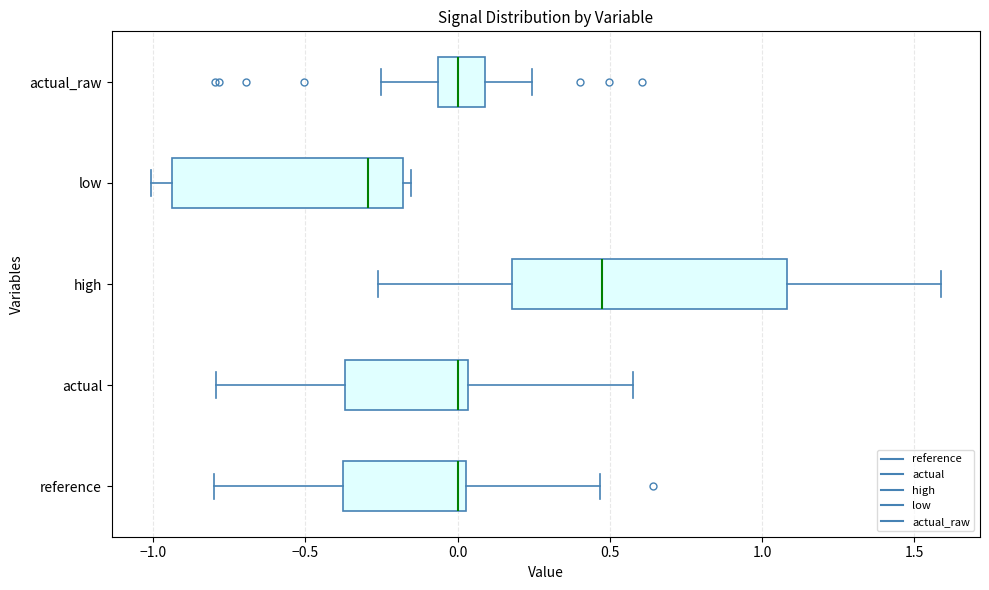

Comparing the boxes themselves (not the whiskers), which one is the widest?

high